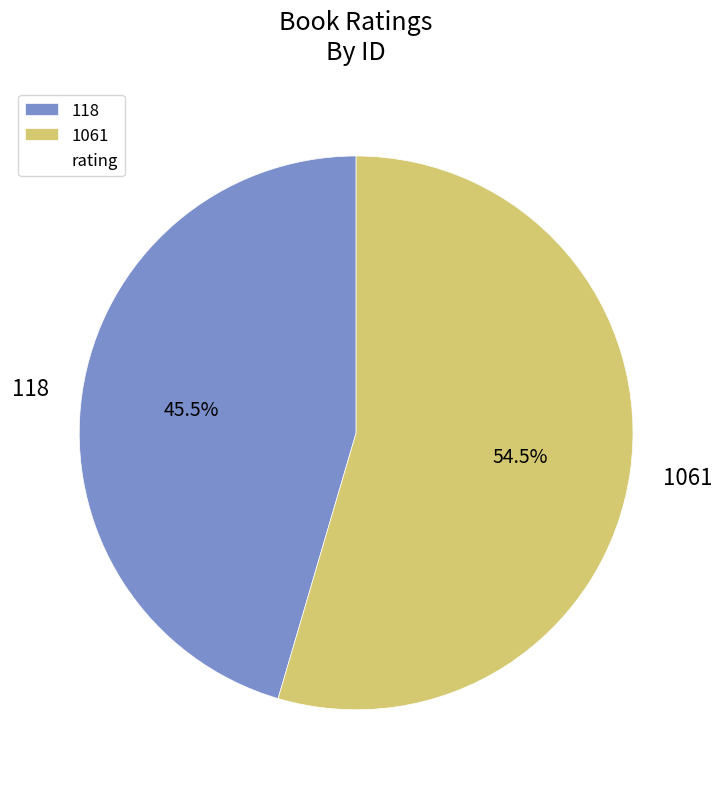

What percentage do 118 and 1061 together represent?

100.0%